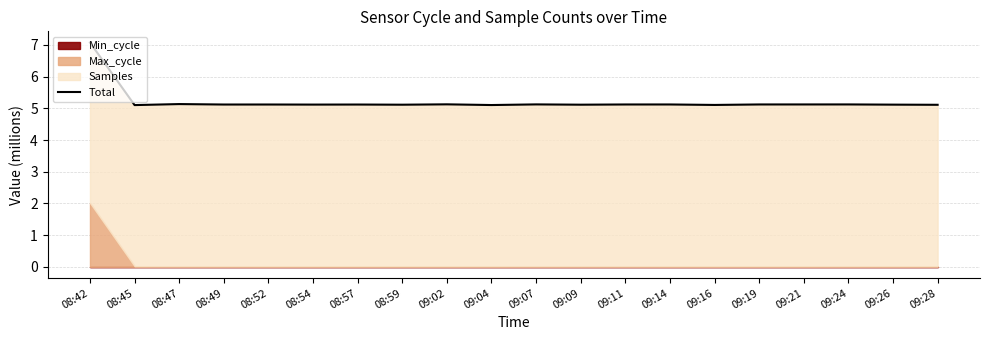

True or false: the data shows 7.3 at 09:02.

False